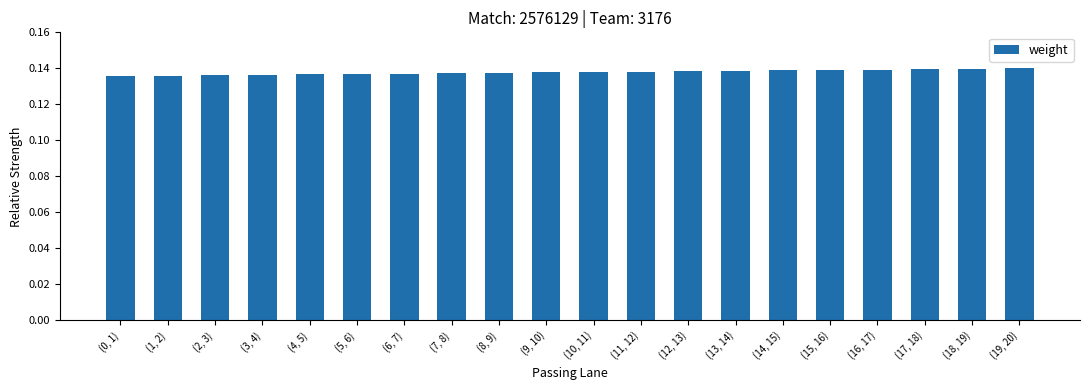

What is the sum of the values at (17, 18) and (18, 19)?

0.3